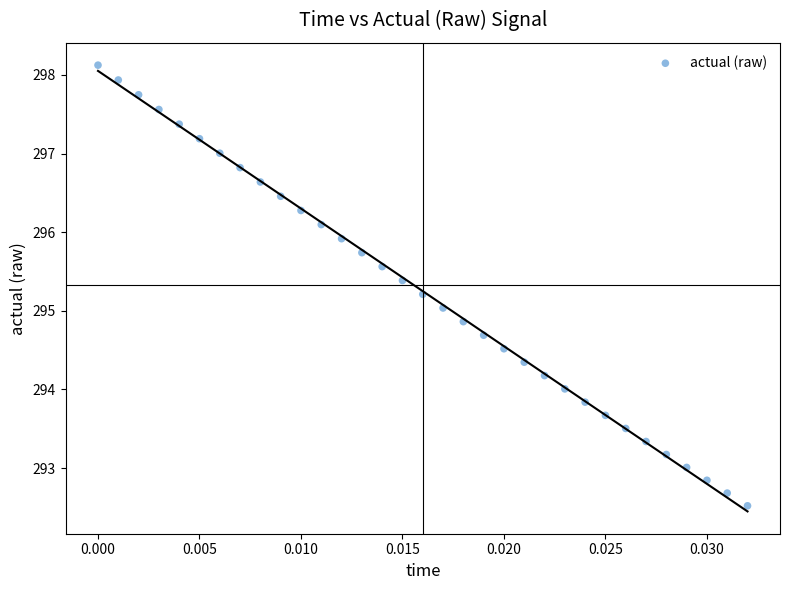

What is the range of Y values (max minus min)?

5.6